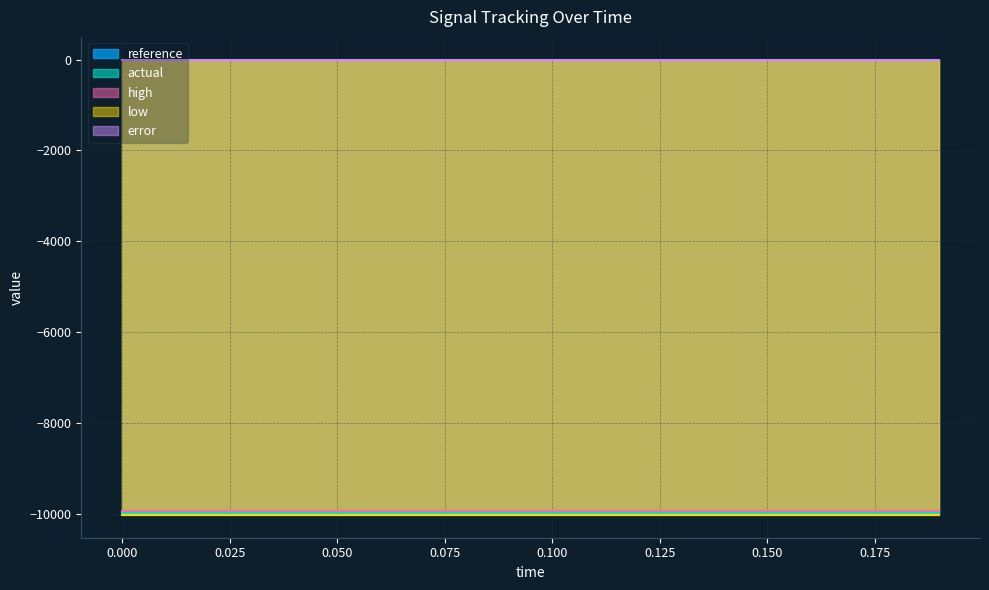

The value of low at 0.08 is -17244.5. True or false?

False